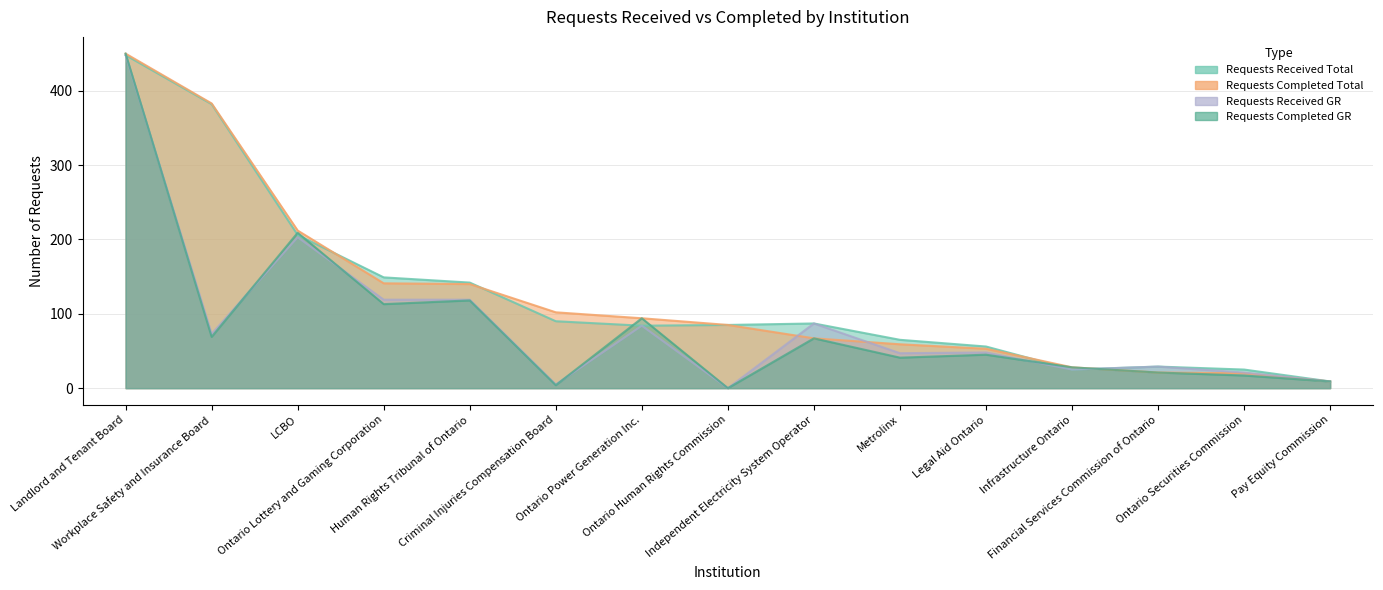

At which label does Requests Completed GR first exceed 45?

Landlord and Tenant Board